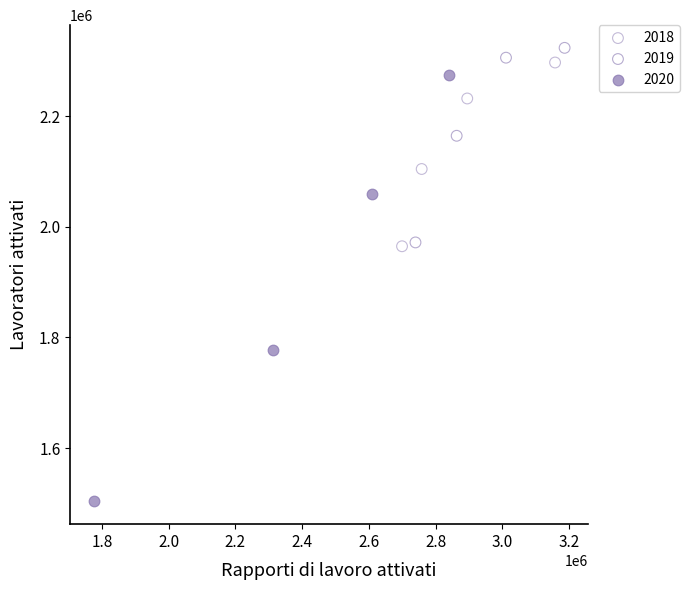

Which series has the largest Y range (max minus min)?

2020